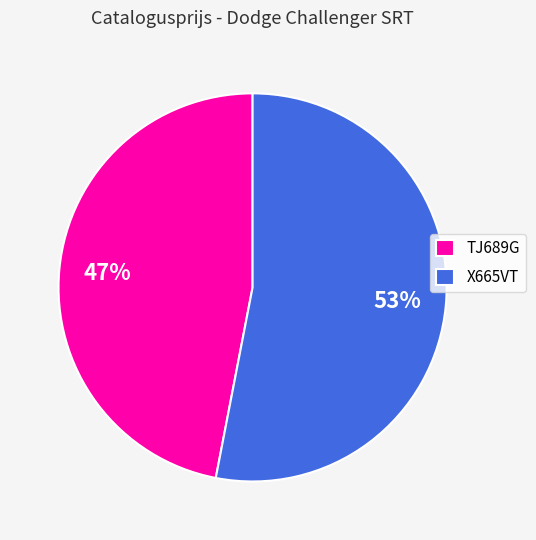

Which has a higher value, TJ689G or X665VT?

X665VT